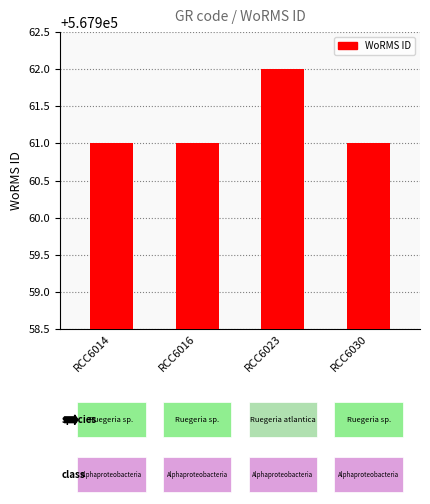

What is the greatest value displayed?

567962